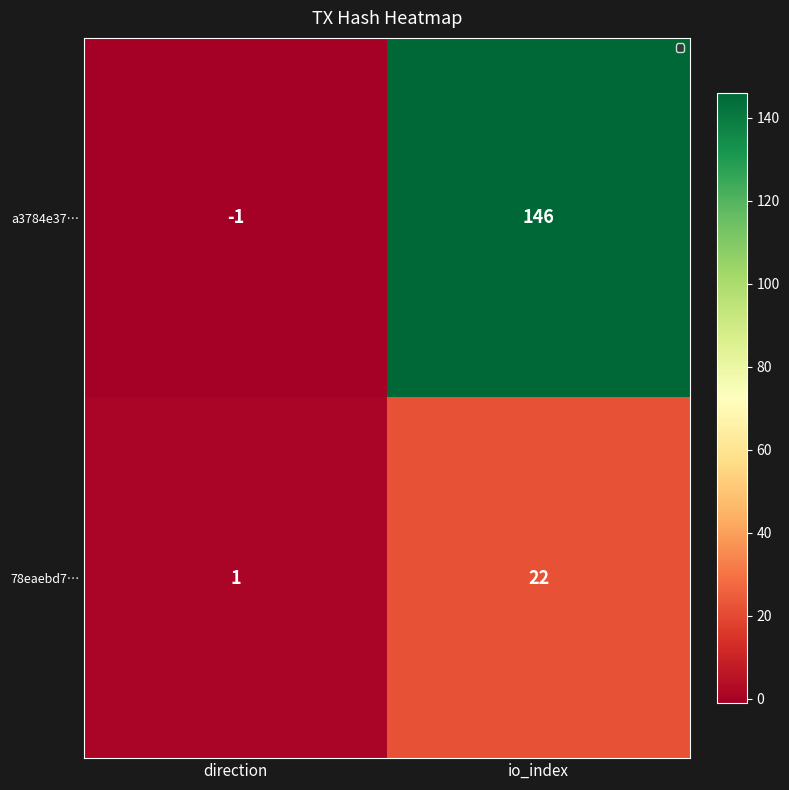

List the series in order of their peak value, highest first.

a3784e37…, 78eaebd7…